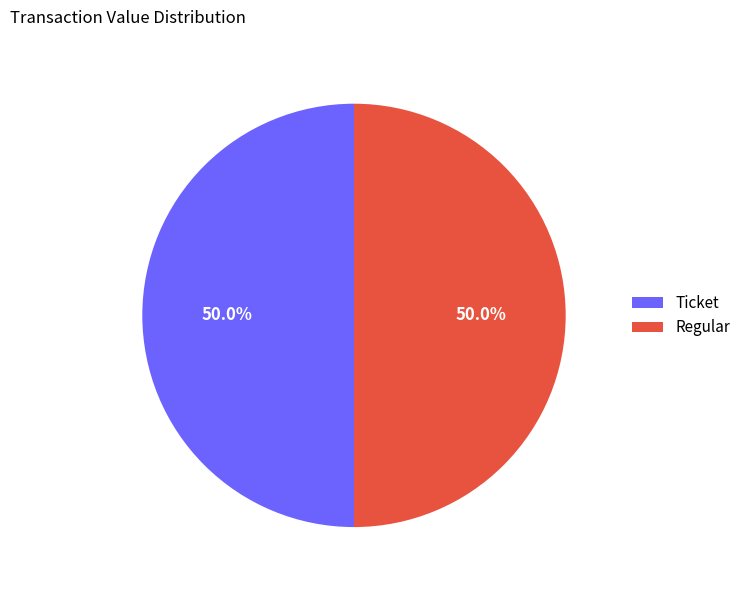

How many segments does this pie chart have?

2